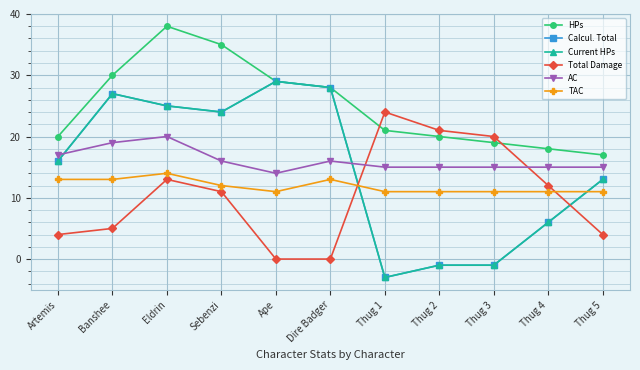

At how many categories does at least one series exceed 10?

11